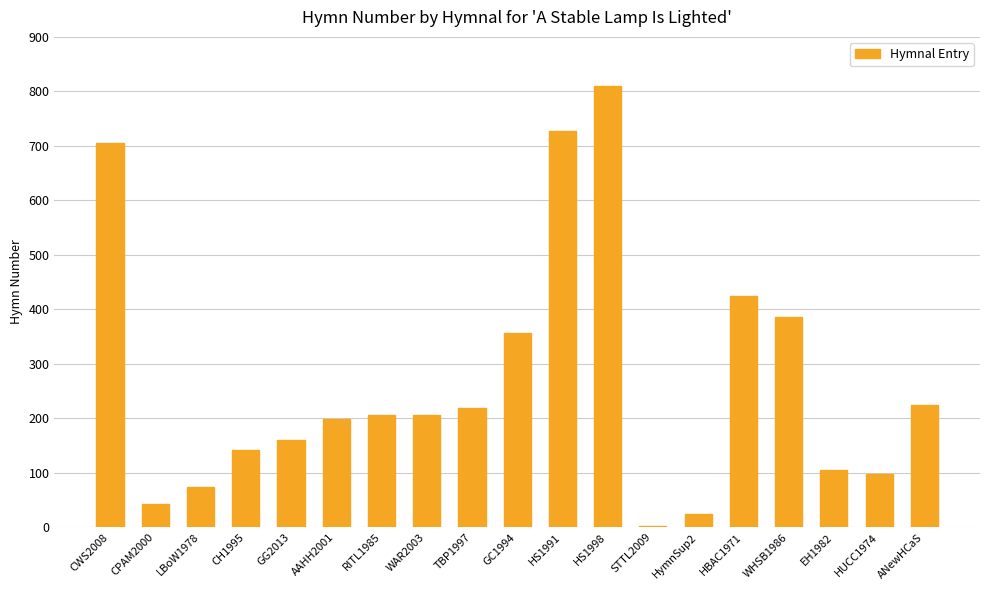

Read the value at CWS2008, to the nearest 50.

700